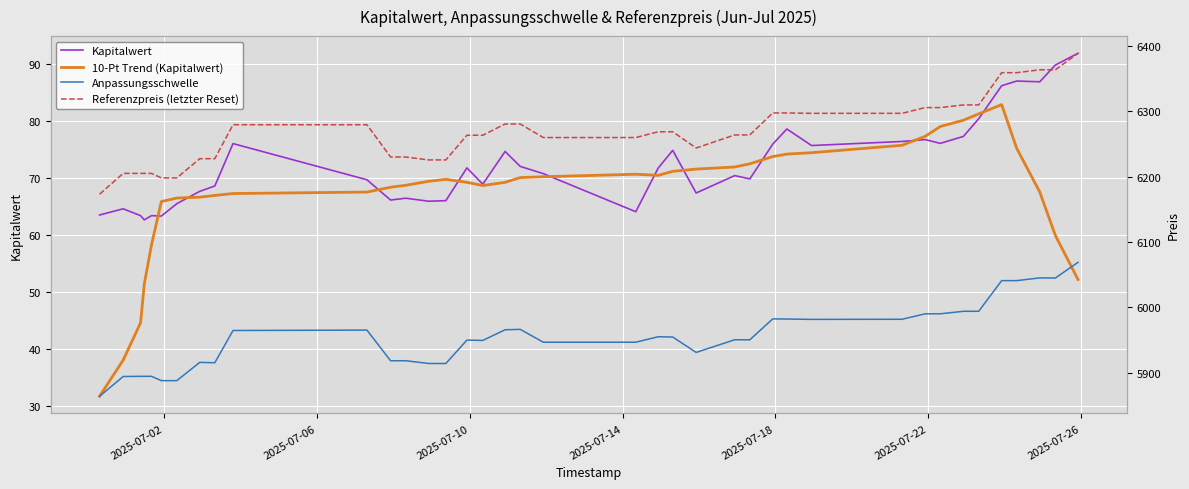

What is the highest value of the 10-Pt Trend (Kapitalwert) series?

82.9